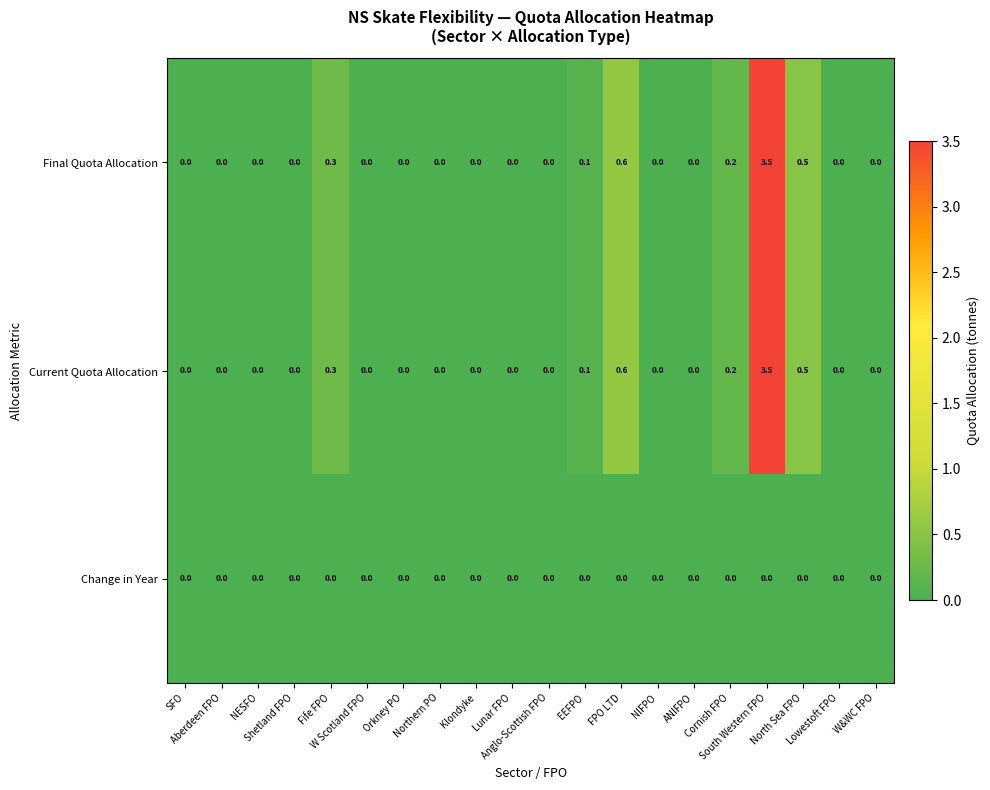

What is the maximum value shown in the chart?

3.5